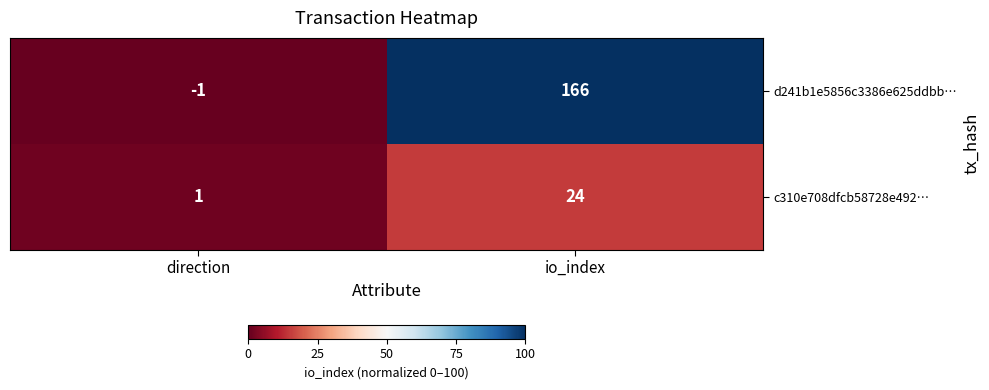

Which series changed the most between direction and io_index?

d241b1e5856c3386e625ddbb…